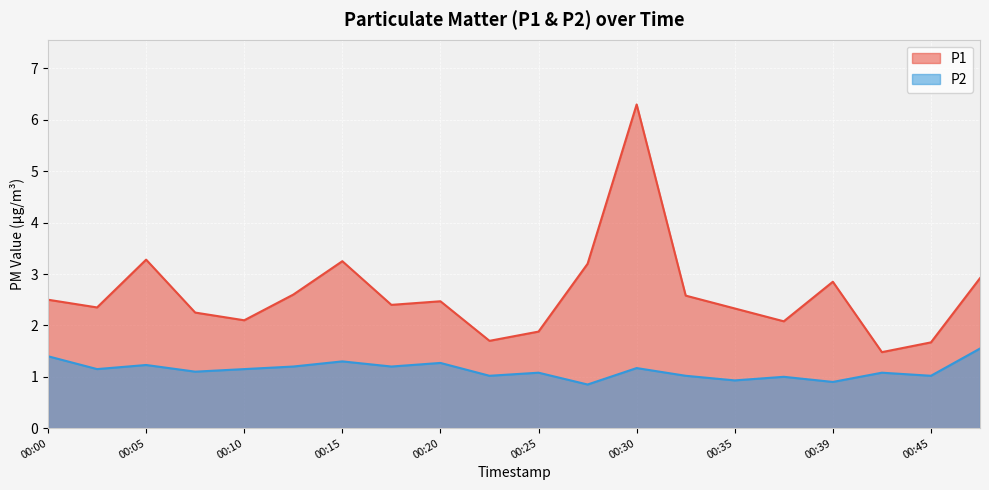

At which label does P1 first exceed 2?

00:00